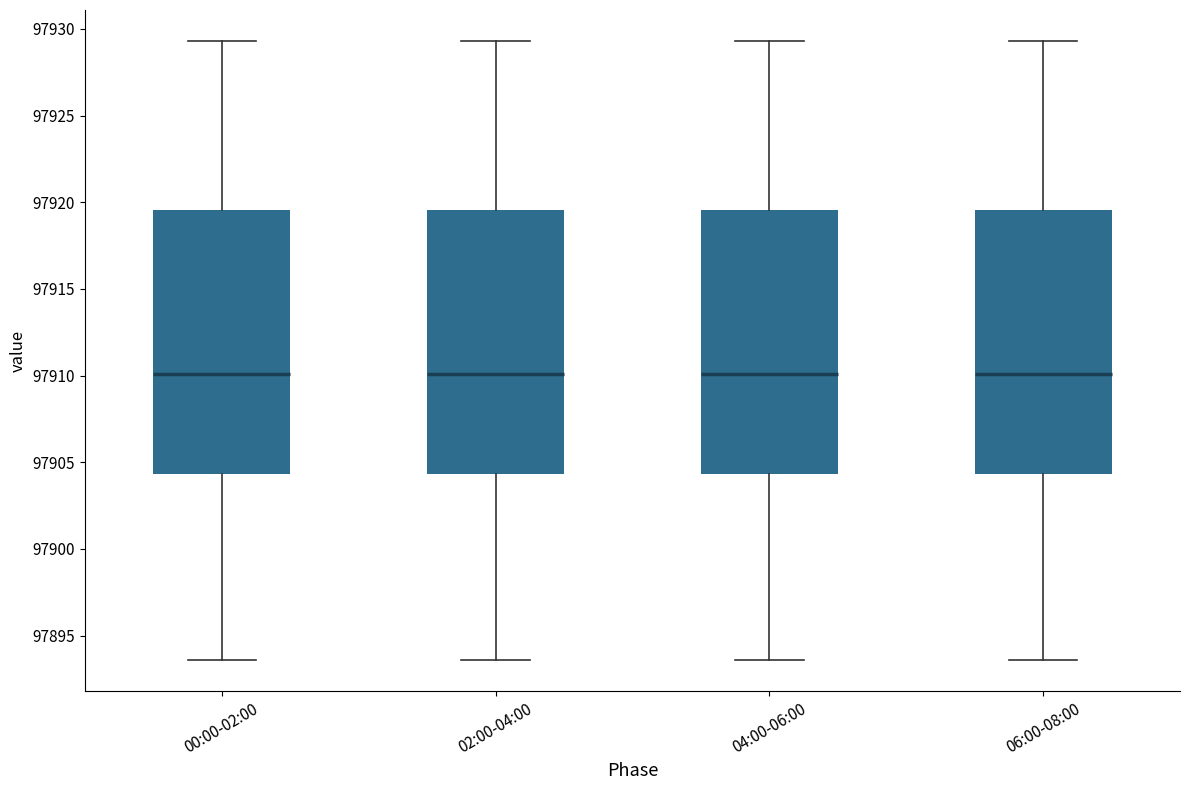

Reading left to right, read every box against the y-axis: the position of its median line, the range the box covers, and the ends of its whiskers. The values are not printed on the chart, so give them approximately, as read against the axis.

00:00-02:00: median 97910.0, box 97904.5 to 97919.5, whiskers 97893.5 to 97929.5
02:00-04:00: median 97910.0, box 97904.5 to 97919.5, whiskers 97893.5 to 97929.5
04:00-06:00: median 97910.0, box 97904.5 to 97919.5, whiskers 97893.5 to 97929.5
06:00-08:00: median 97910.0, box 97904.5 to 97919.5, whiskers 97893.5 to 97929.5